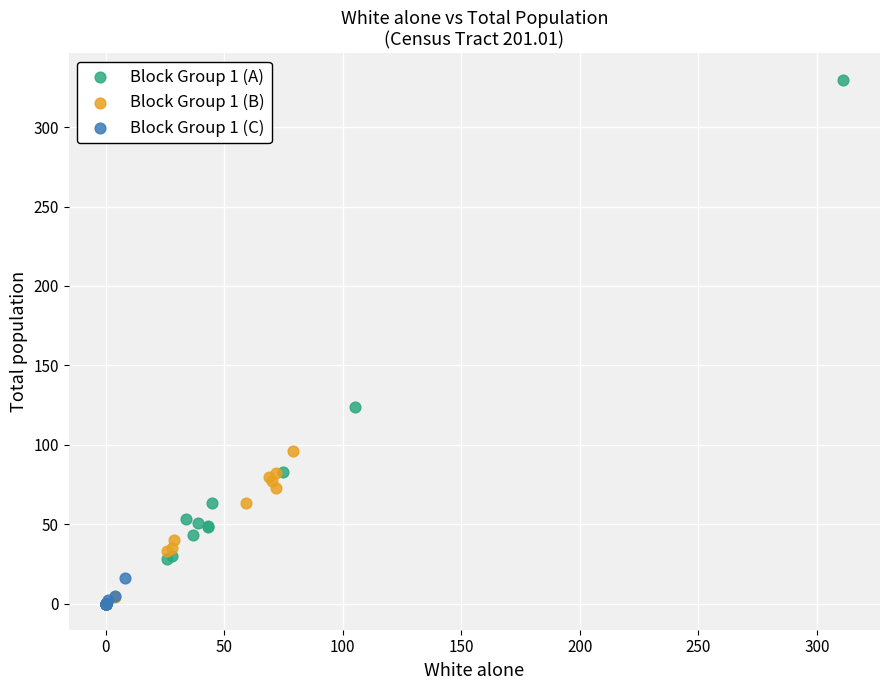

Which series contains the highest Y value?

Block Group 1 (A)